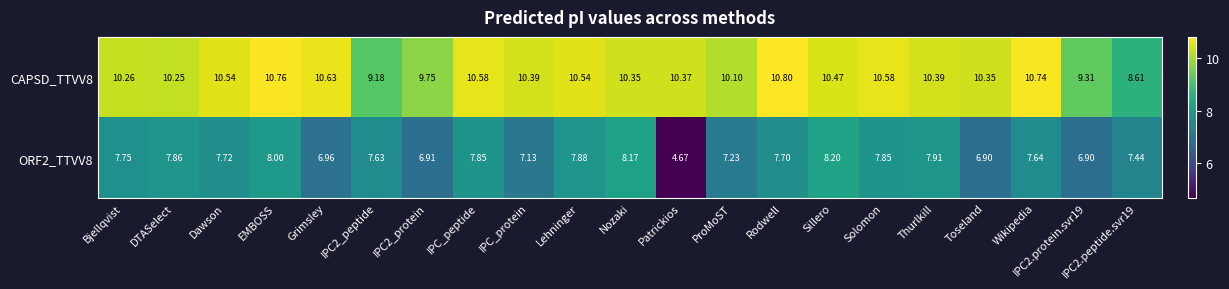

List the series in order of their peak value, lowest first.

ORF2_TTVV8, CAPSD_TTVV8